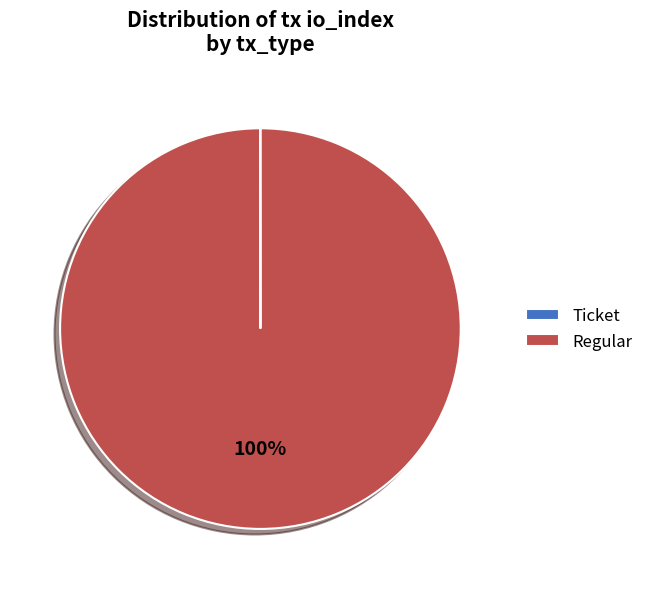

Which category has the biggest portion of the pie?

Regular